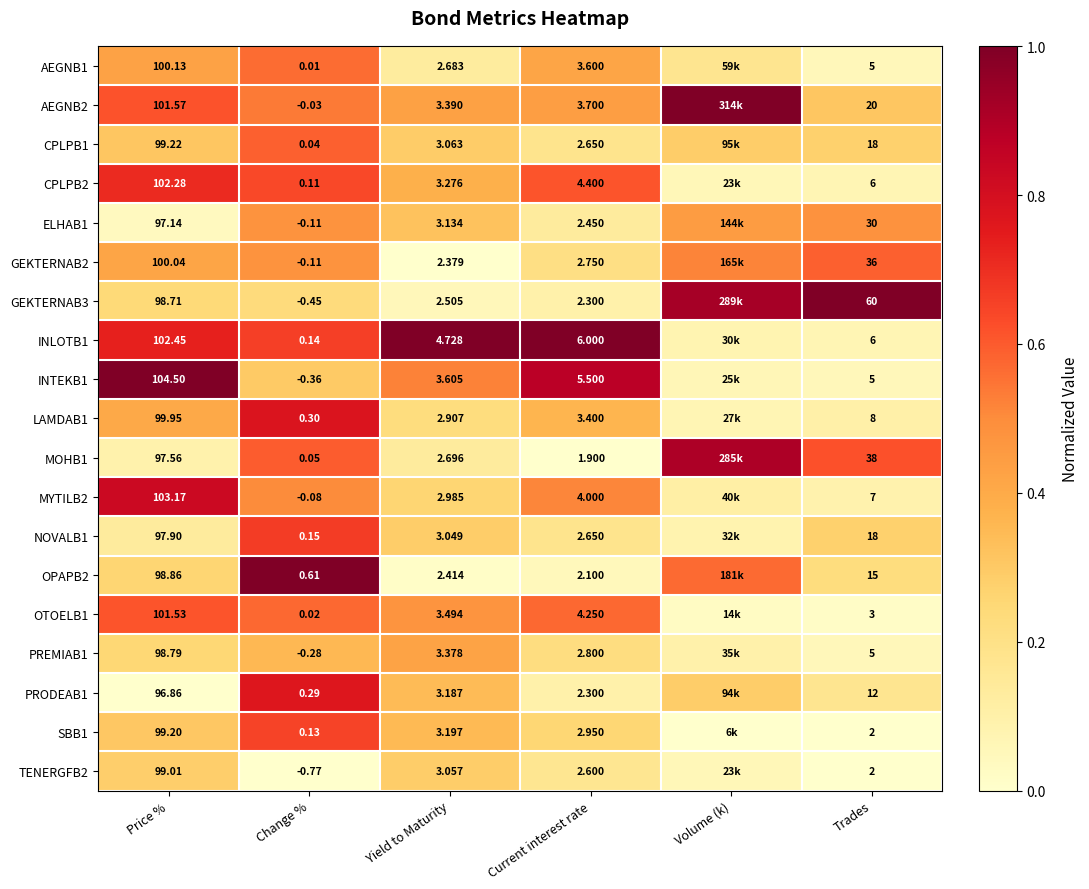

The value of LAMDAB1 at Volume (k) is 0.1. True or false?

True